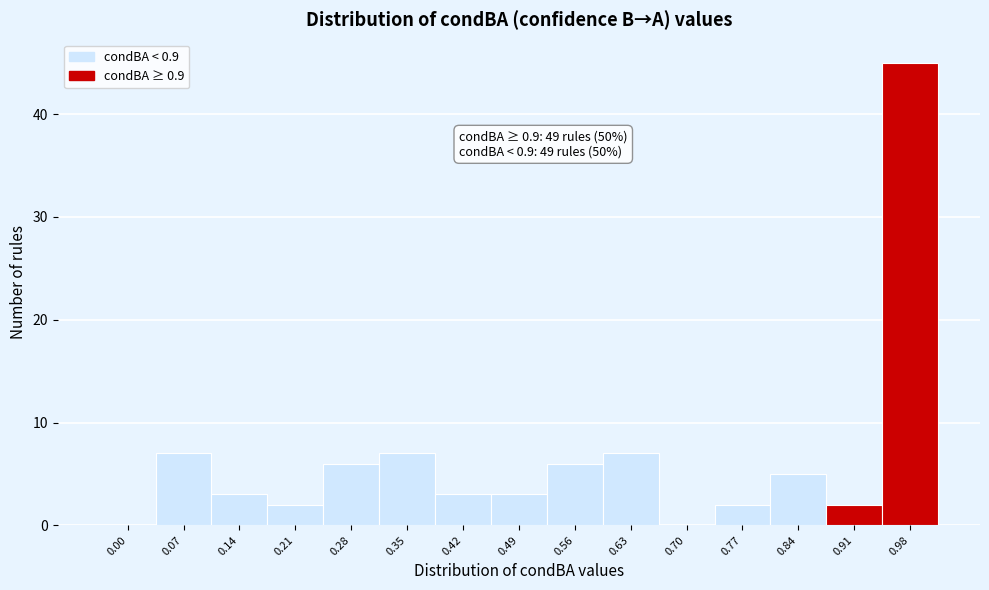

Reading left to right, what are all the values shown in this chart?

0.00=0	0.07=7	0.14=3	0.21=2	0.28=6	0.35=7	0.42=3	0.49=3	0.56=6	0.63=7	0.70=0	0.77=2	0.84=5	0.91=2	0.98=45